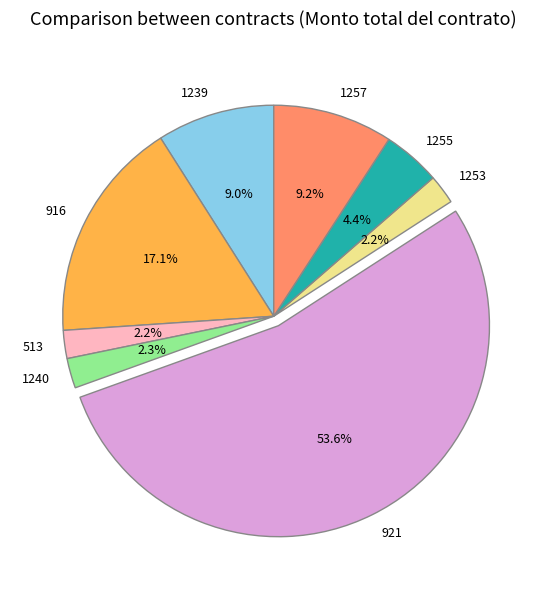

What is the ratio of the value at 1255 to the value at 1240?

1.9